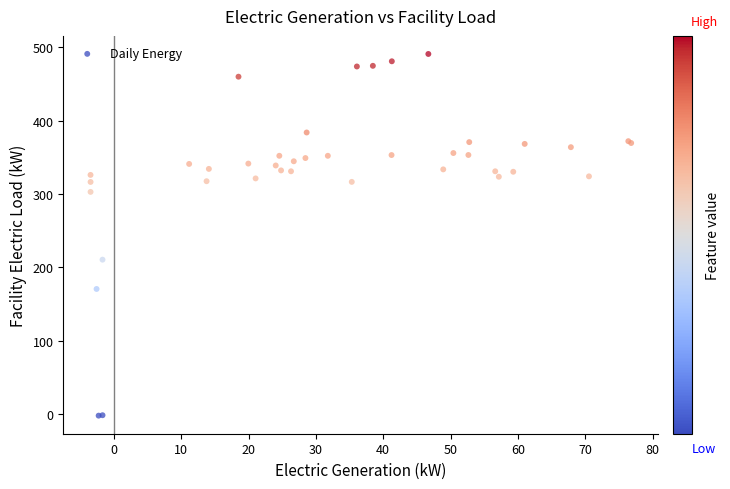

What Y value in the scatter plot is closest to 244?

210.4